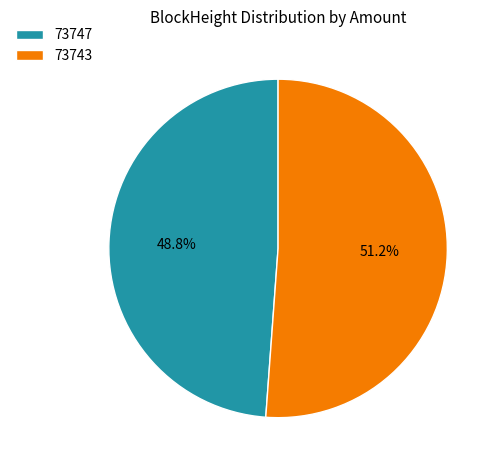

Do 73743 and 73747 together represent more than half of the pie?

Yes